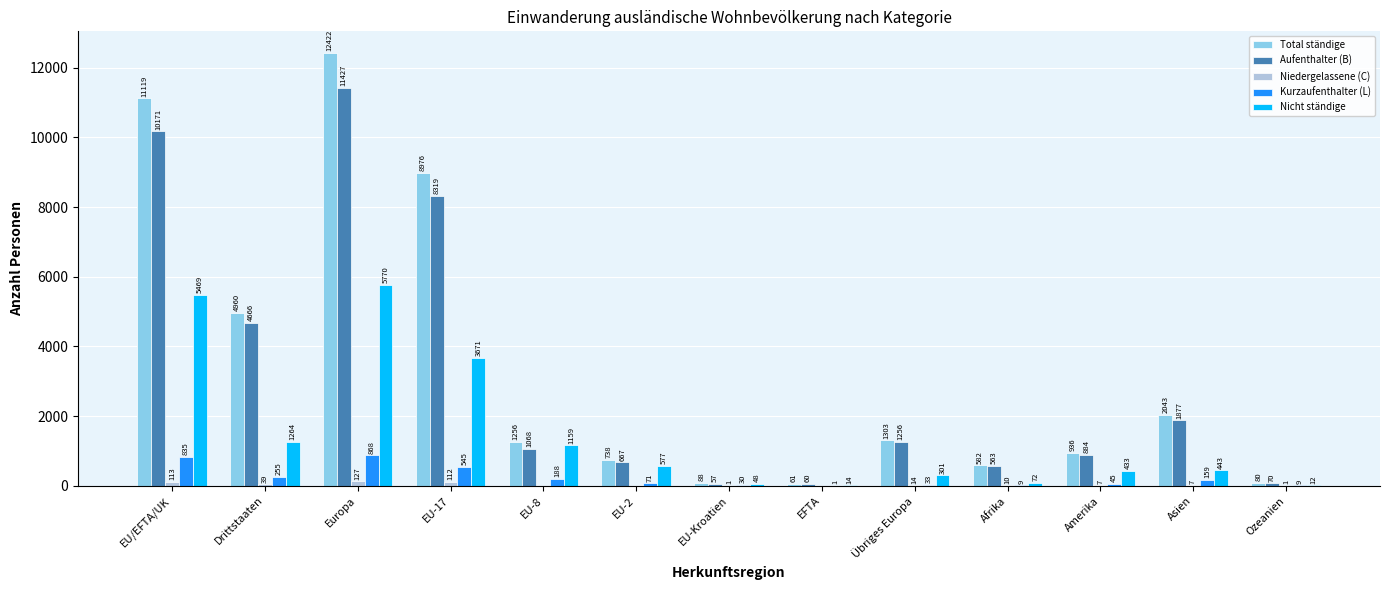

At which category is the sum across all series the highest?

Europa